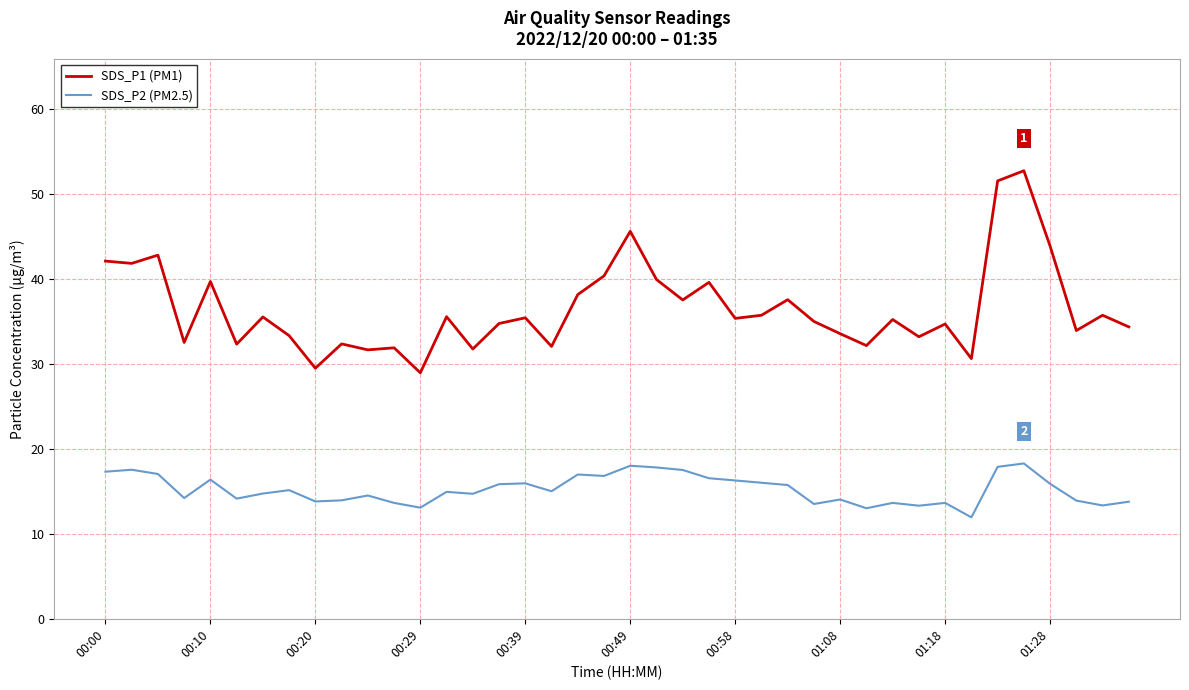

In SDS_P1 (PM1), how many points are higher than both neighbors (excluding endpoints)?

14